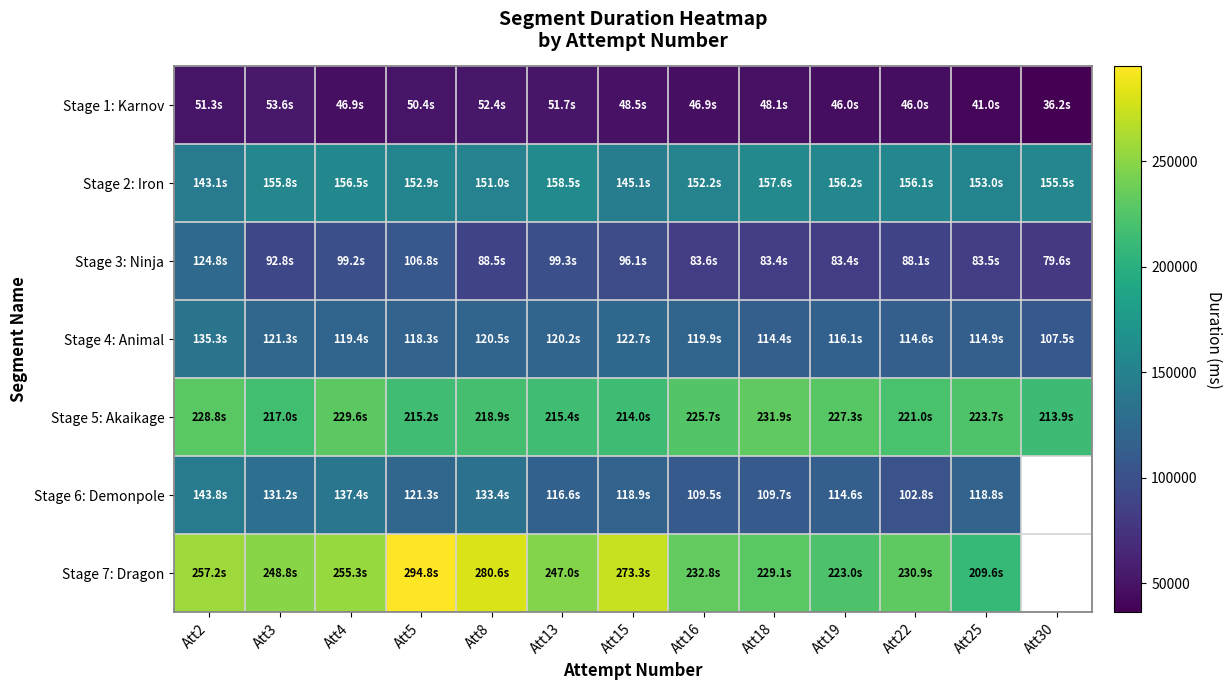

What is the approximate value of Stage 4: Animal at Att3?

121303.0